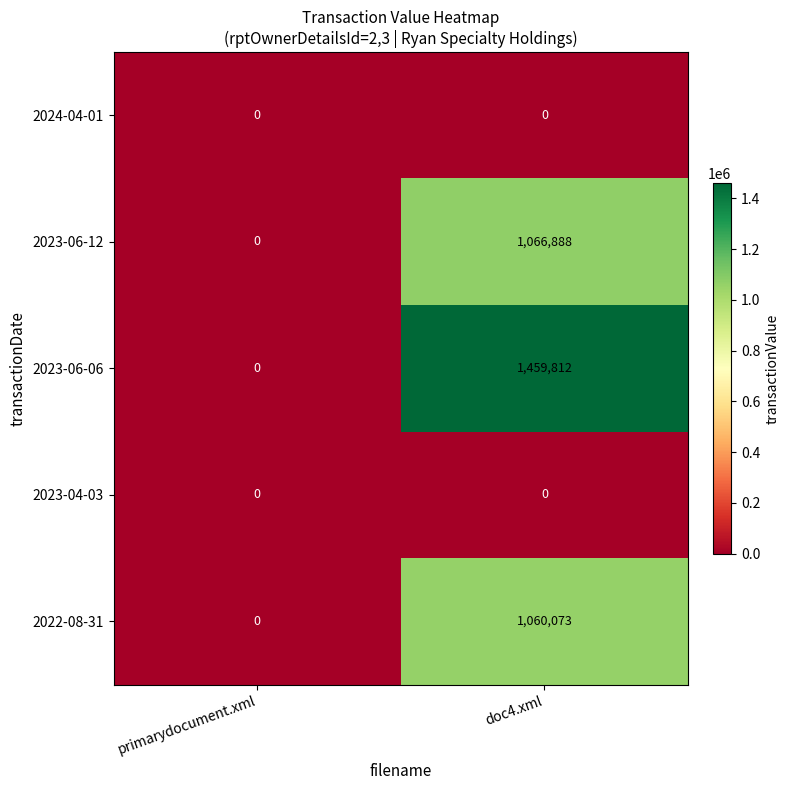

Reading left to right, list all the values displayed in this chart.

2024-04-01: 0	0
2023-06-12: 0	1066888
2023-06-06: 0	1459812
2023-04-03: 0	0
2022-08-31: 0	1060073